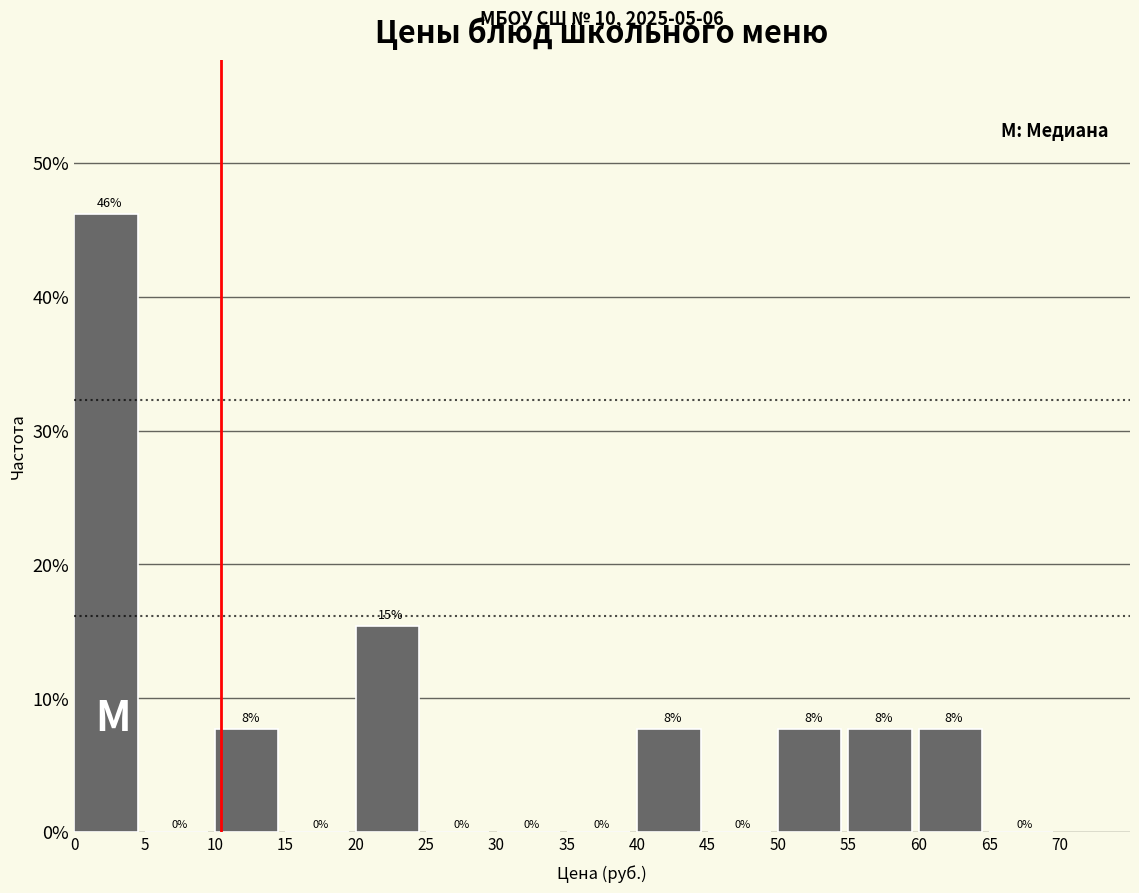

Which range on the x-axis has the tallest bar?

0 to 5